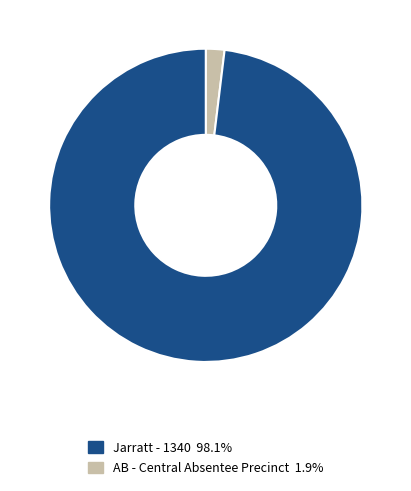

Does any single category account for the majority?

Yes